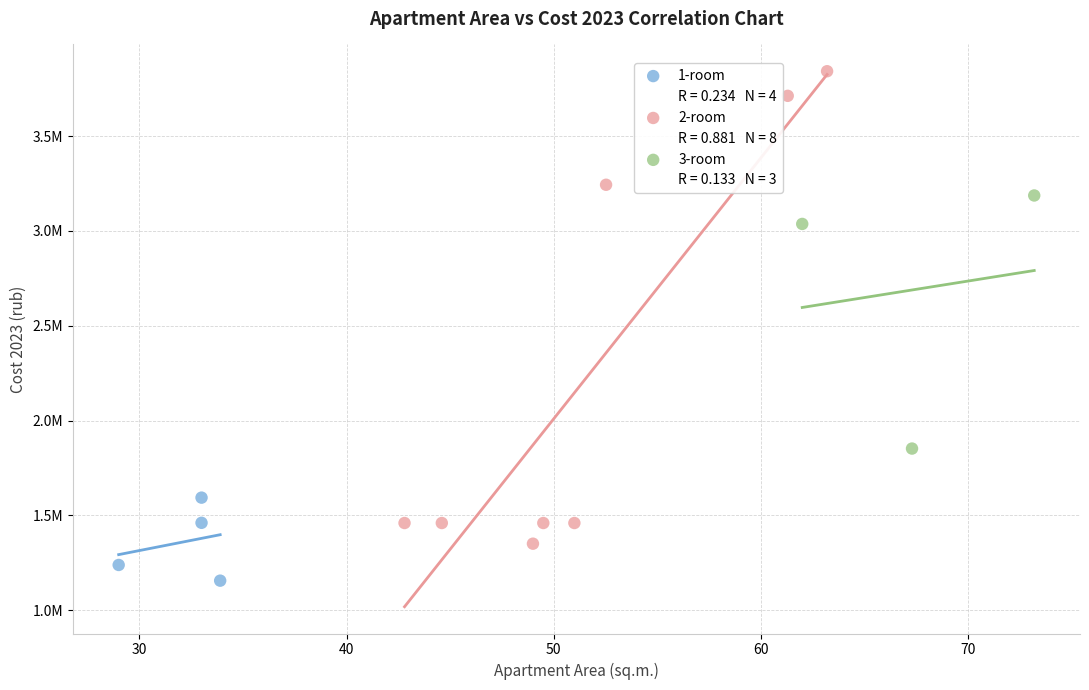

Which series reaches the maximum Y coordinate?

2-room